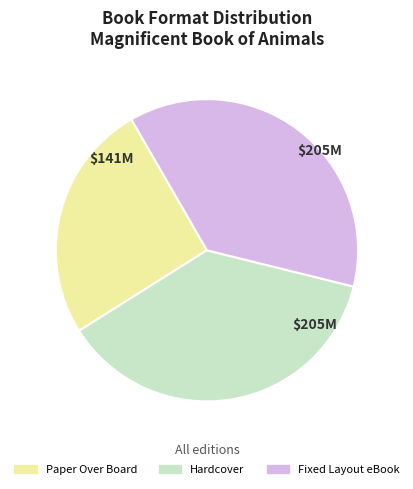

Is there any slice that represents more than half of the pie?

No